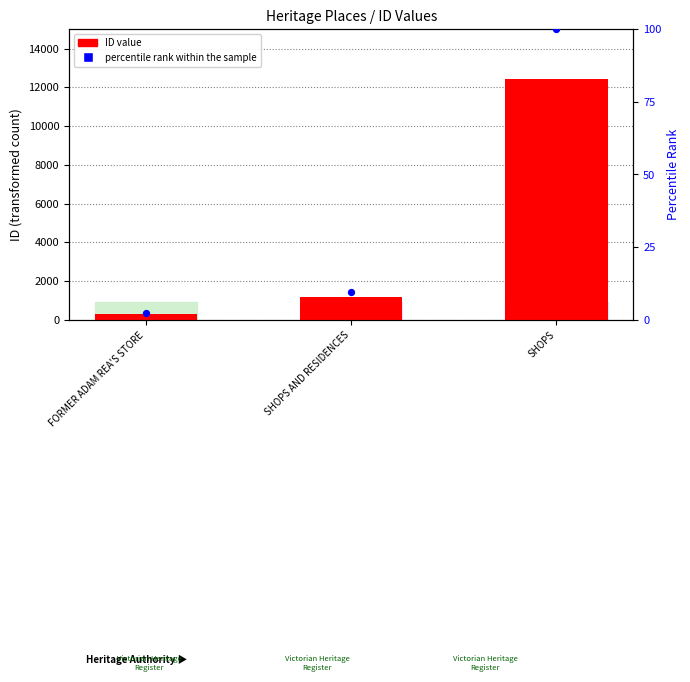

At how many categories does at least one series exceed 62?

3